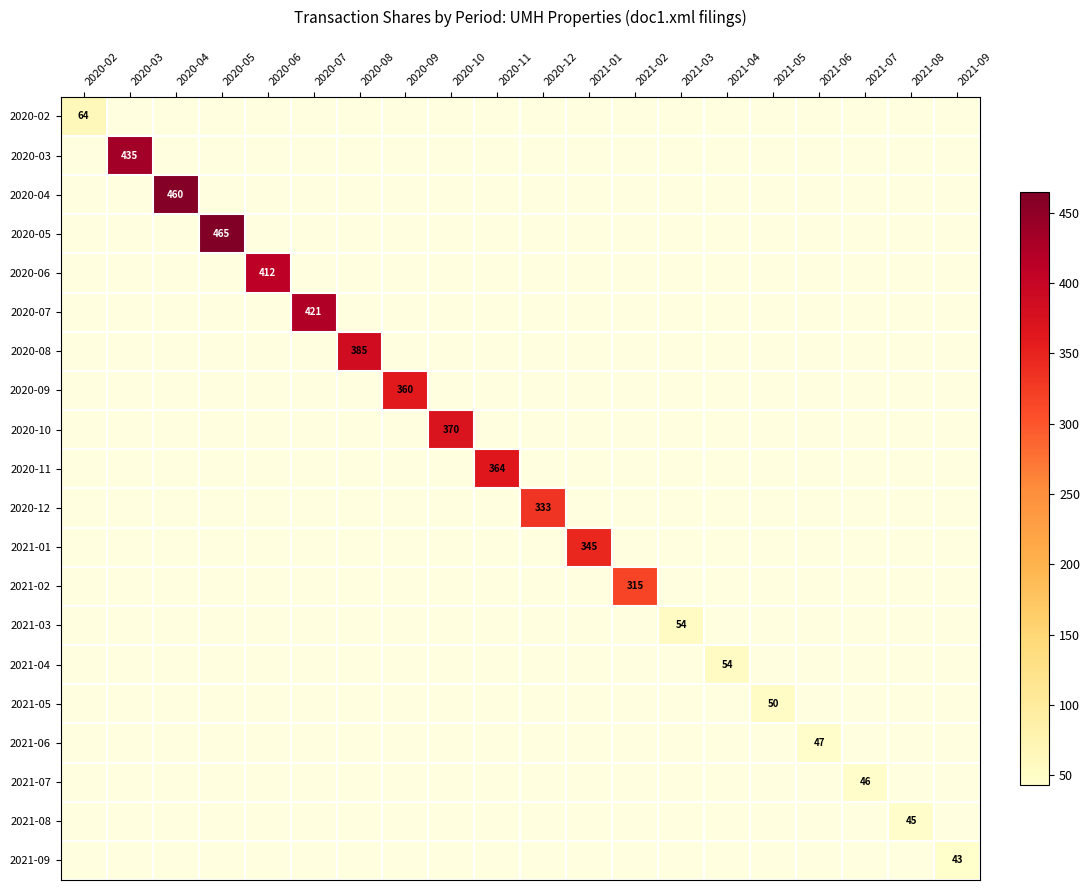

Which category has the lowest value across all series?

2021-09